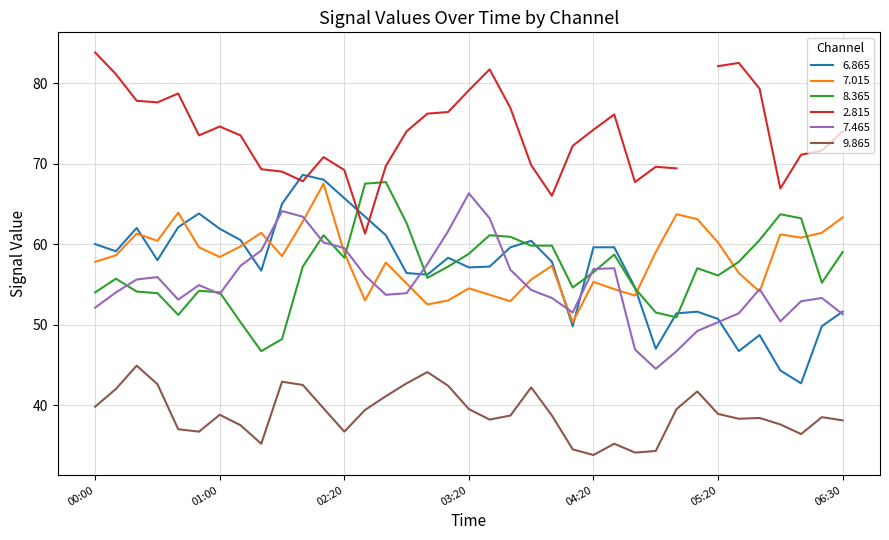

What is the highest value of the 7.015 series?

67.5